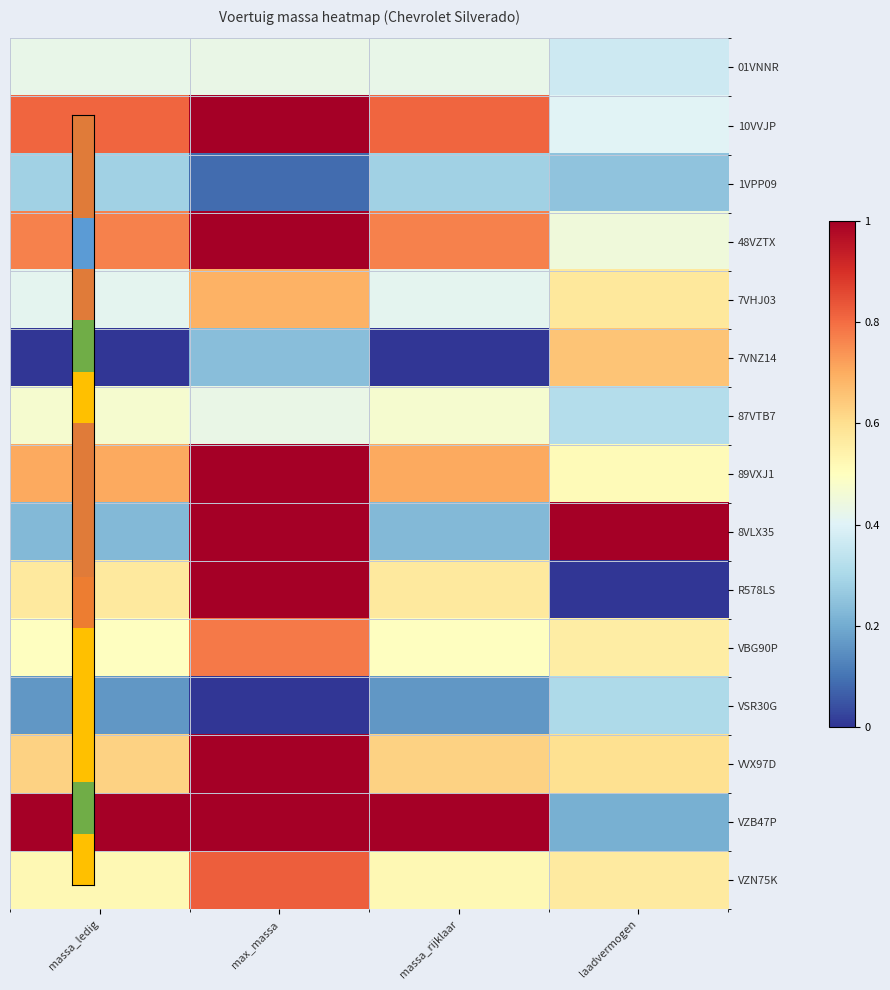

What is the greatest value displayed?

1.0